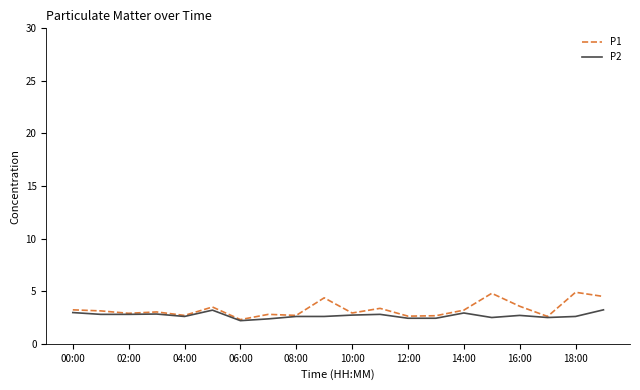

List the series in order of their peak value, highest first.

P1, P2